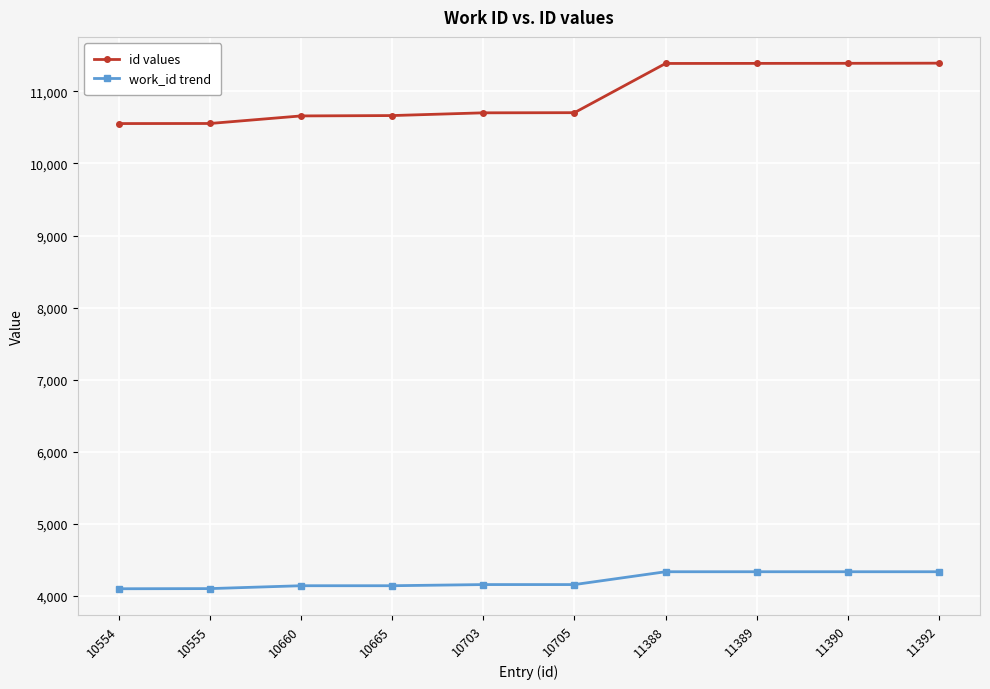

True or false: id values and work_id trend cross at least once.

False